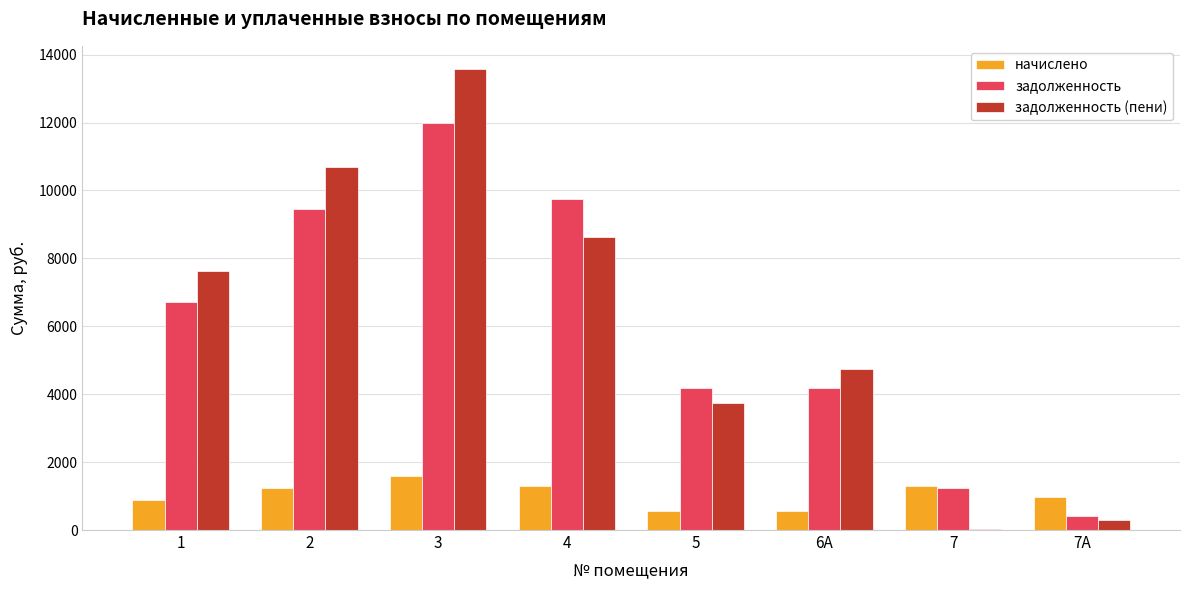

The value of начислено at 3 is 2420.9. True or false?

False